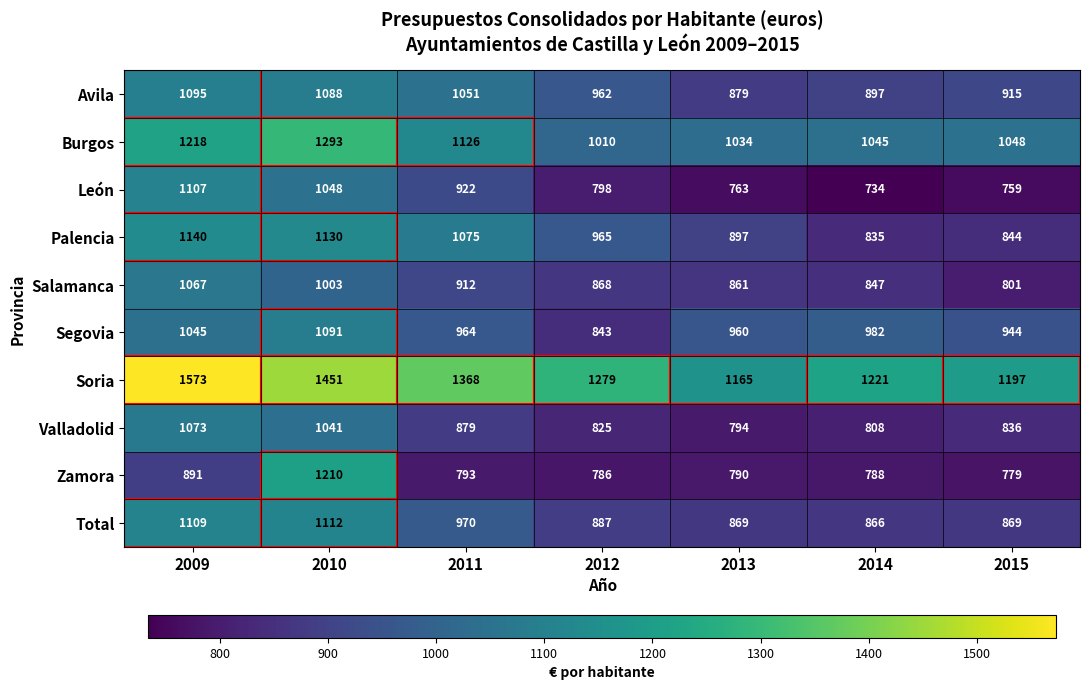

What is the approximate value of Zamora at 2015?

779